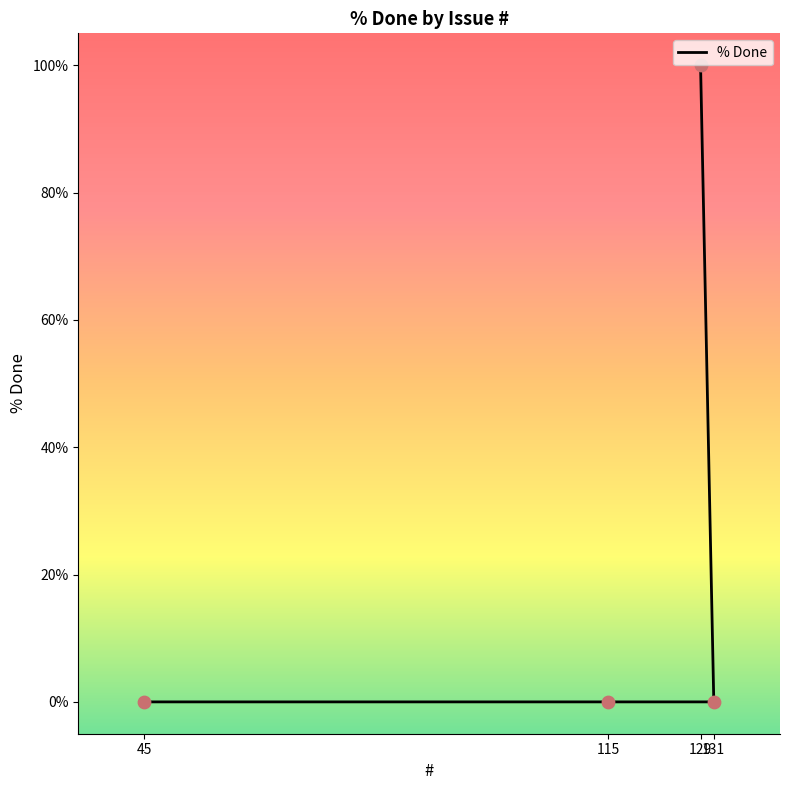

What is the change in value from 129 to 45?

-100